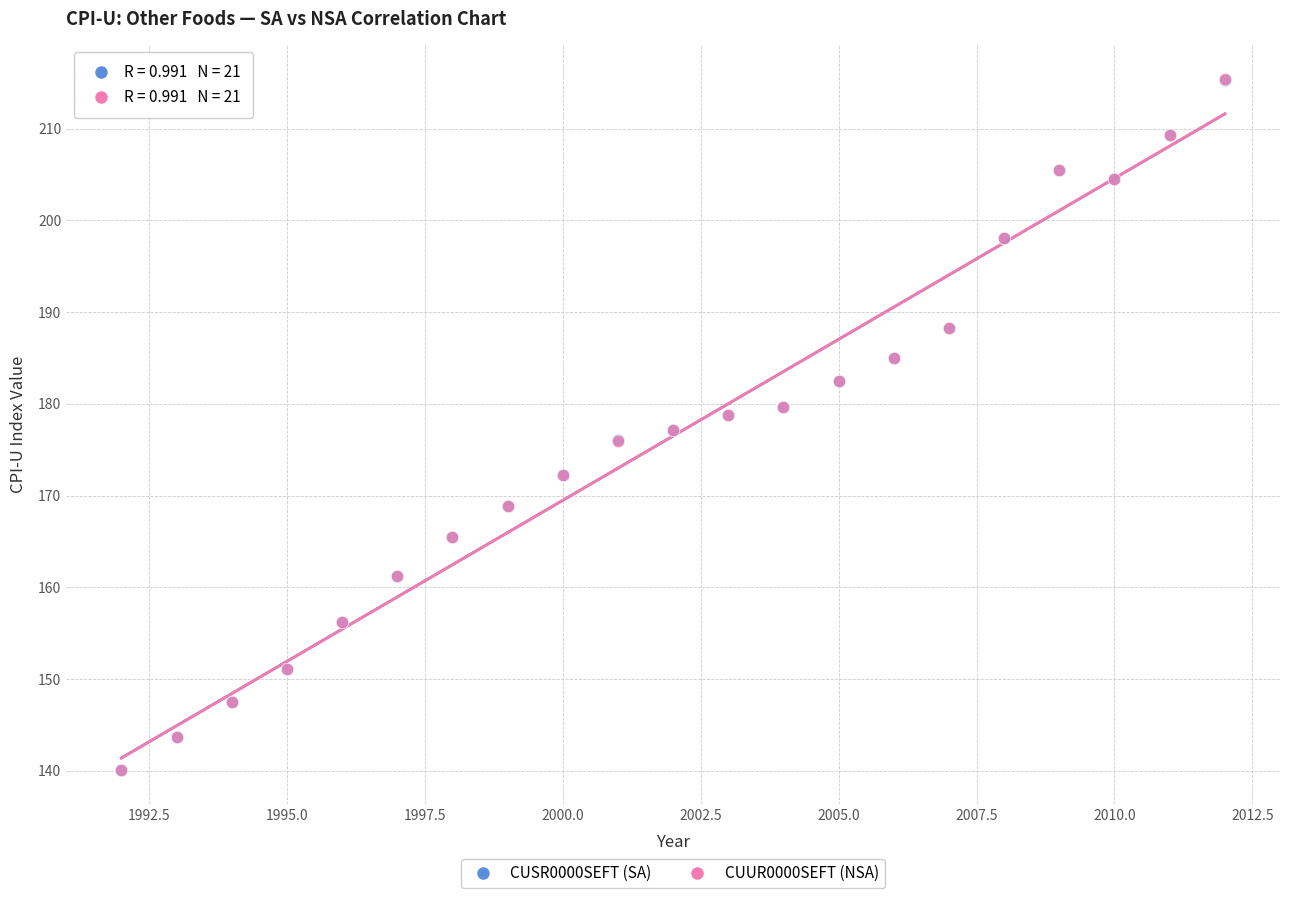

What are all the series names shown in the legend?

CUSR0000SEFT (SA), CUUR0000SEFT (NSA)